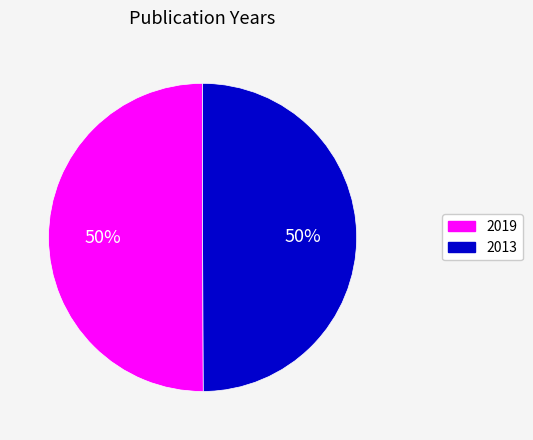

What percentage is the 2019 slice, to the nearest percent?

50%